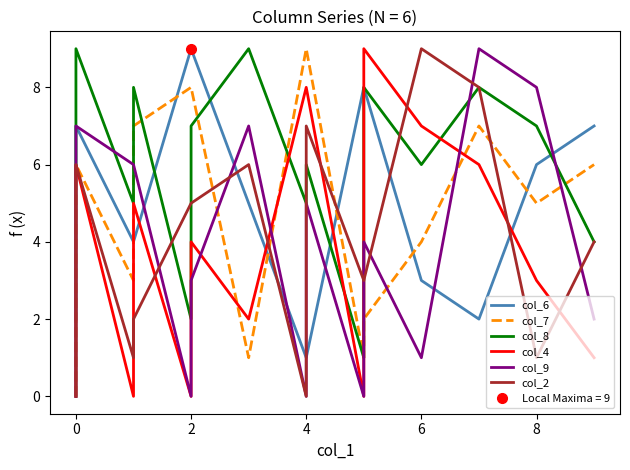

How many times do col_7 and col_6 cross each other?

6